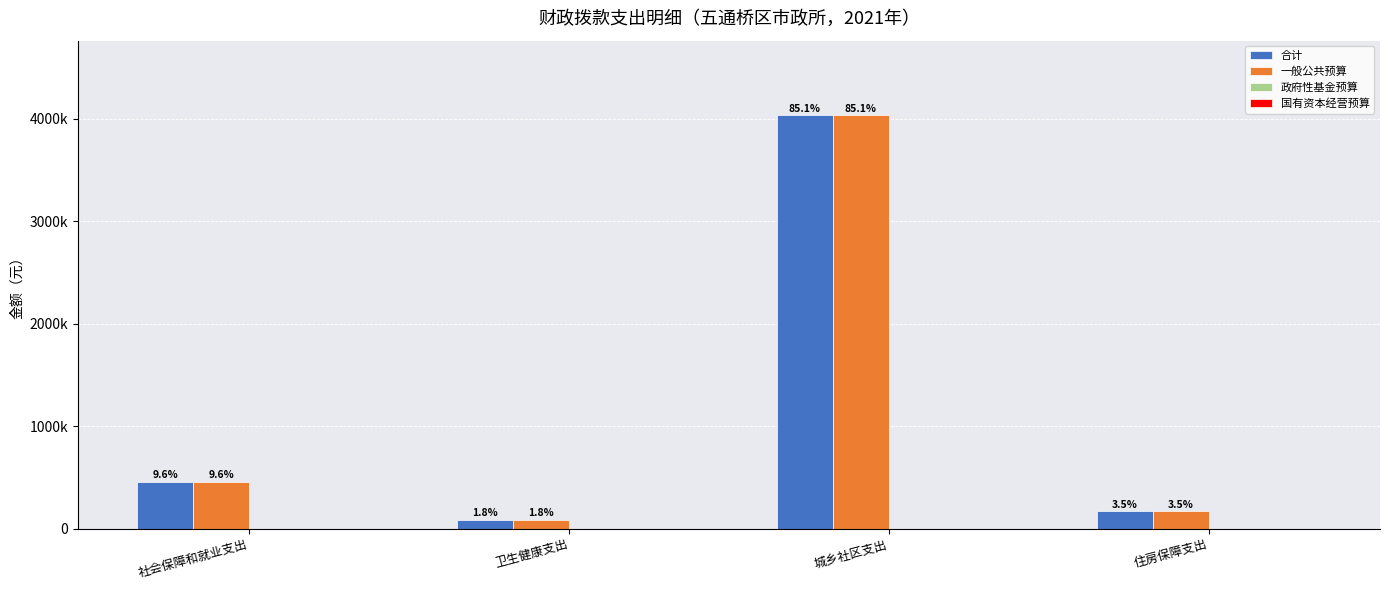

Reading right to left, list all the values displayed in this chart.

合计: 住房保障支出=167331	城乡社区支出=4034730	卫生健康支出=83853	社会保障和就业支出=454412
一般公共预算: 住房保障支出=167331	城乡社区支出=4034730	卫生健康支出=83853	社会保障和就业支出=454412
政府性基金预算: 住房保障支出=0	城乡社区支出=0	卫生健康支出=0	社会保障和就业支出=0
国有资本经营预算: 住房保障支出=0	城乡社区支出=0	卫生健康支出=0	社会保障和就业支出=0